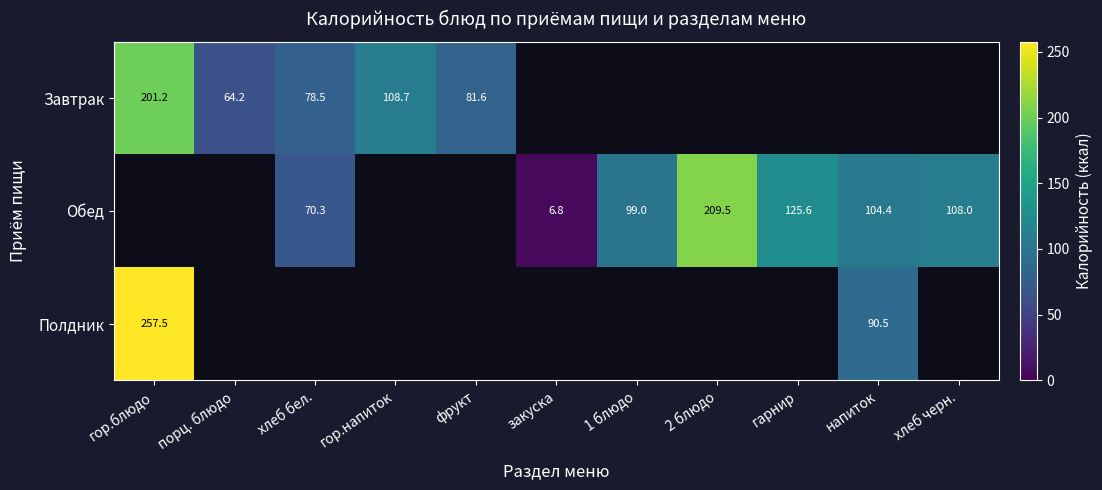

Count the number of data series in this chart.

3